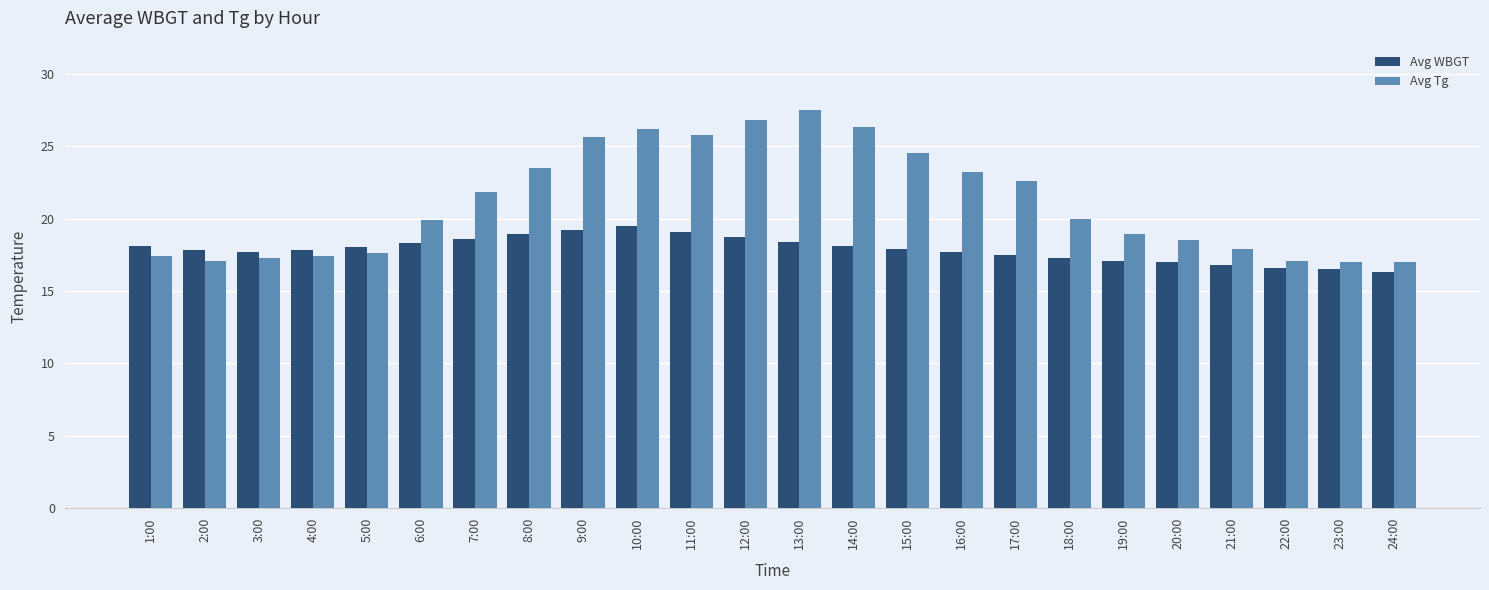

True or false: Avg WBGT has a value of 29.7 at 1:00.

False